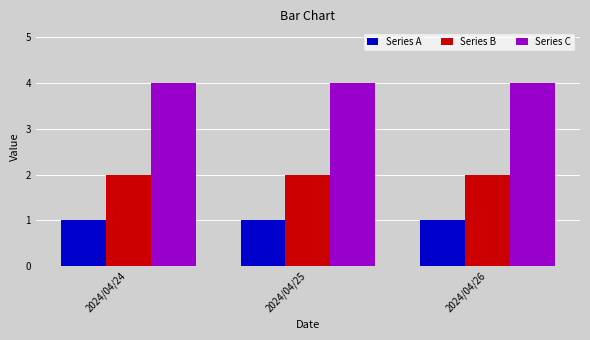

List the series in order of their overall mean, highest first.

Series C, Series B, Series A